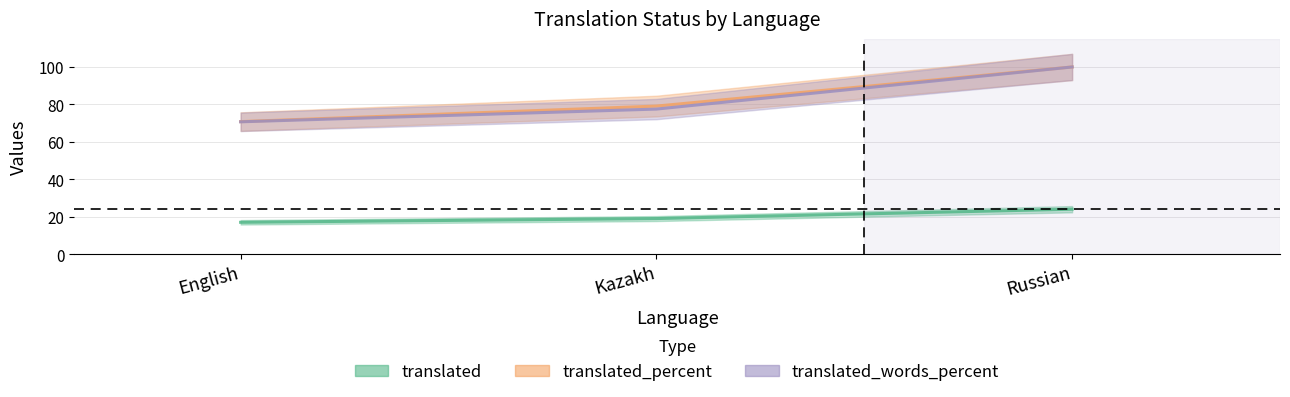

Does the chart display data point markers on the line(s)?

No